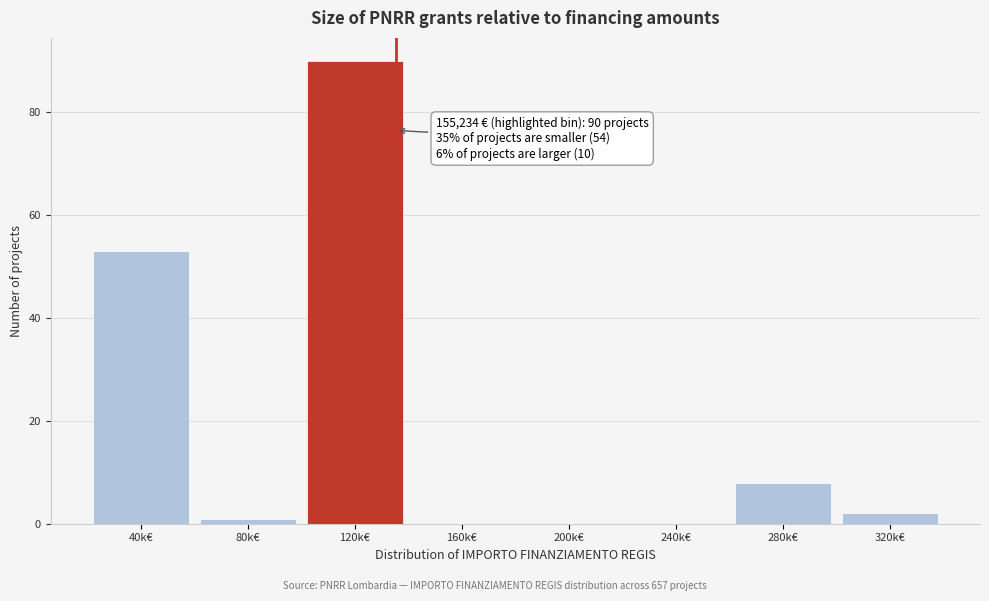

Reading right to left, list all the values displayed in this chart.

320k€=2	280k€=8	240k€=0	200k€=0	160k€=0	120k€=90	80k€=1	40k€=53